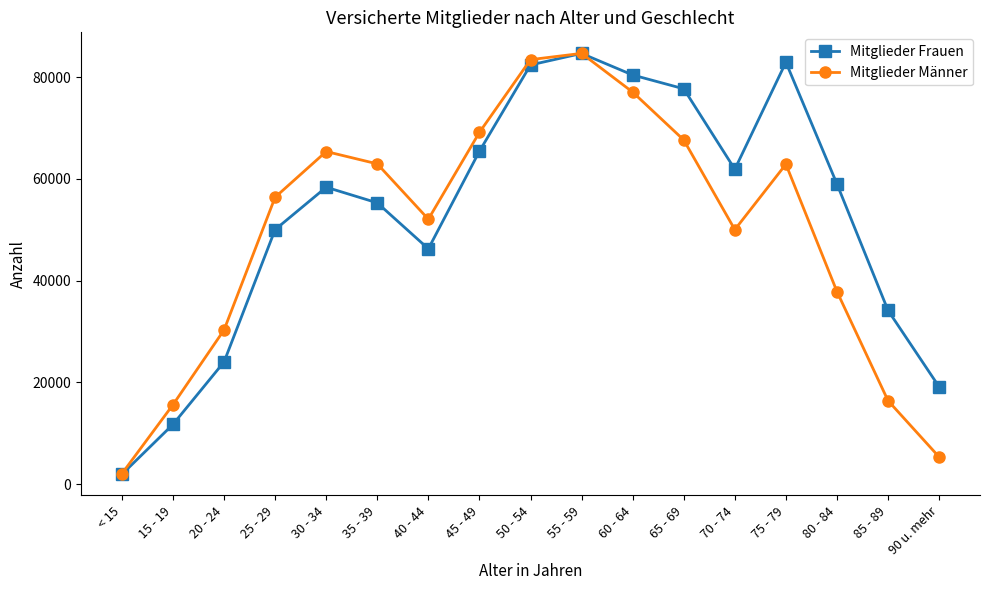

Between 20 - 24 and 70 - 74, which series saw the biggest shift?

Mitglieder Frauen